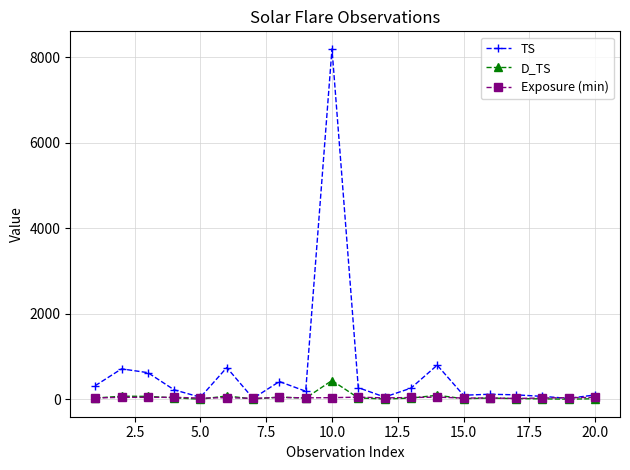

What is the maximum value for D_TS?

437.0